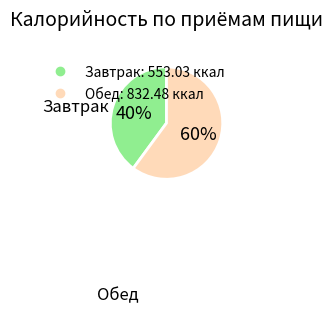

Approximately how many times larger is the value at Завтрак compared to Обед?

0.7